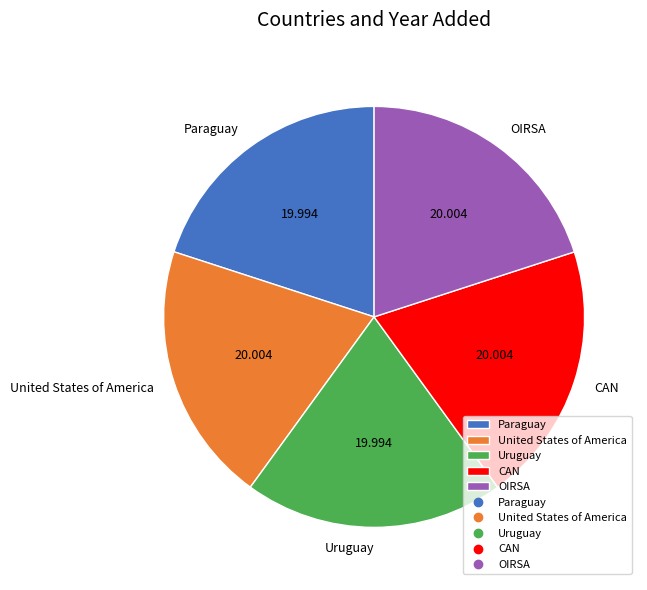

Is the sum of Uruguay and OIRSA greater than half?

No